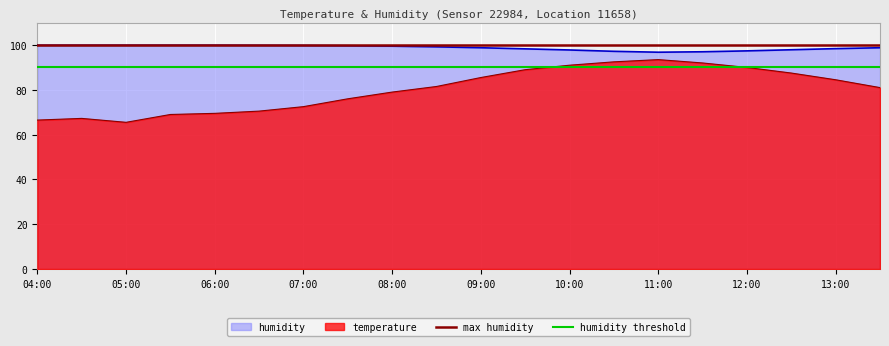

Between 04:00 and 05:00, which is larger?

04:00